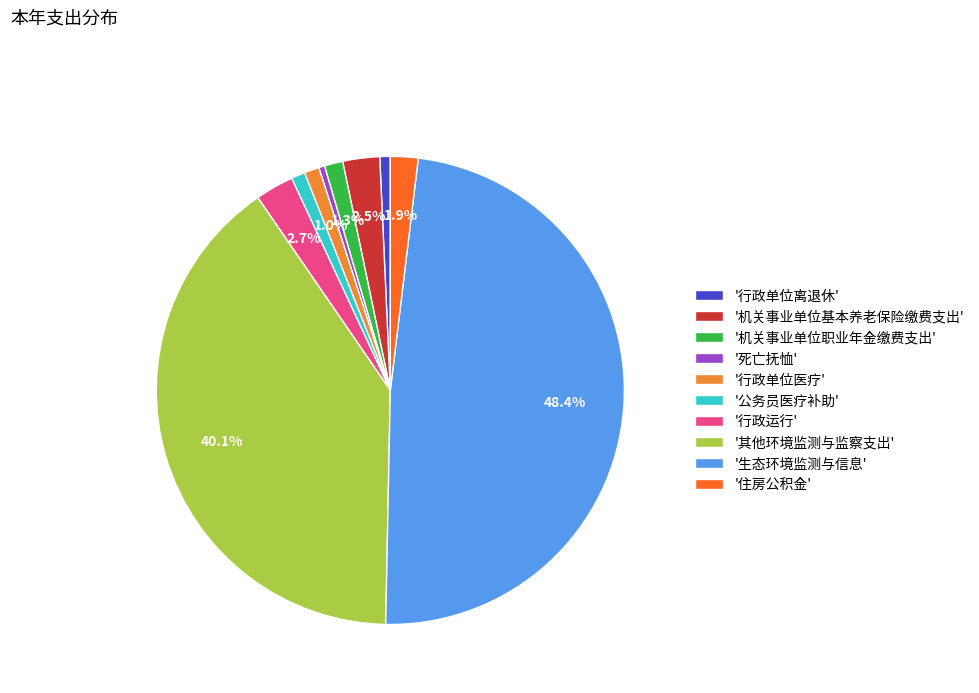

Which category has the biggest portion of the pie?

'生态环境监测与信息'